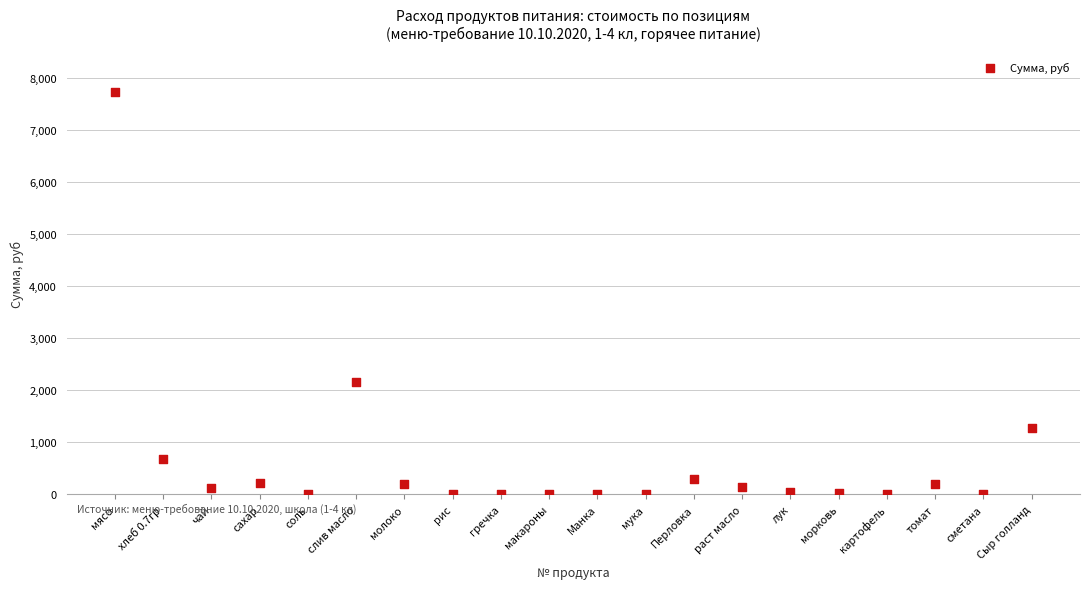

What is the range of X values (max minus min)?

19.0